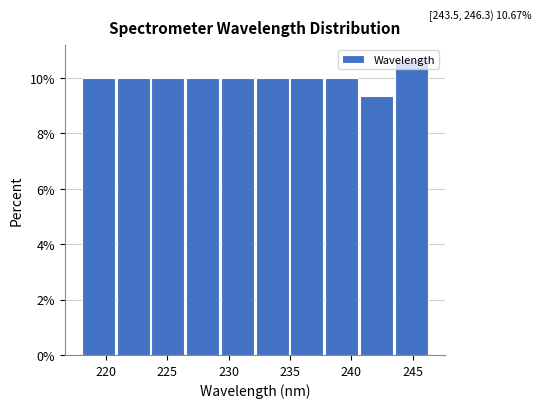

Over which range of the x-axis is the bar tallest?

243.5 to 246.5